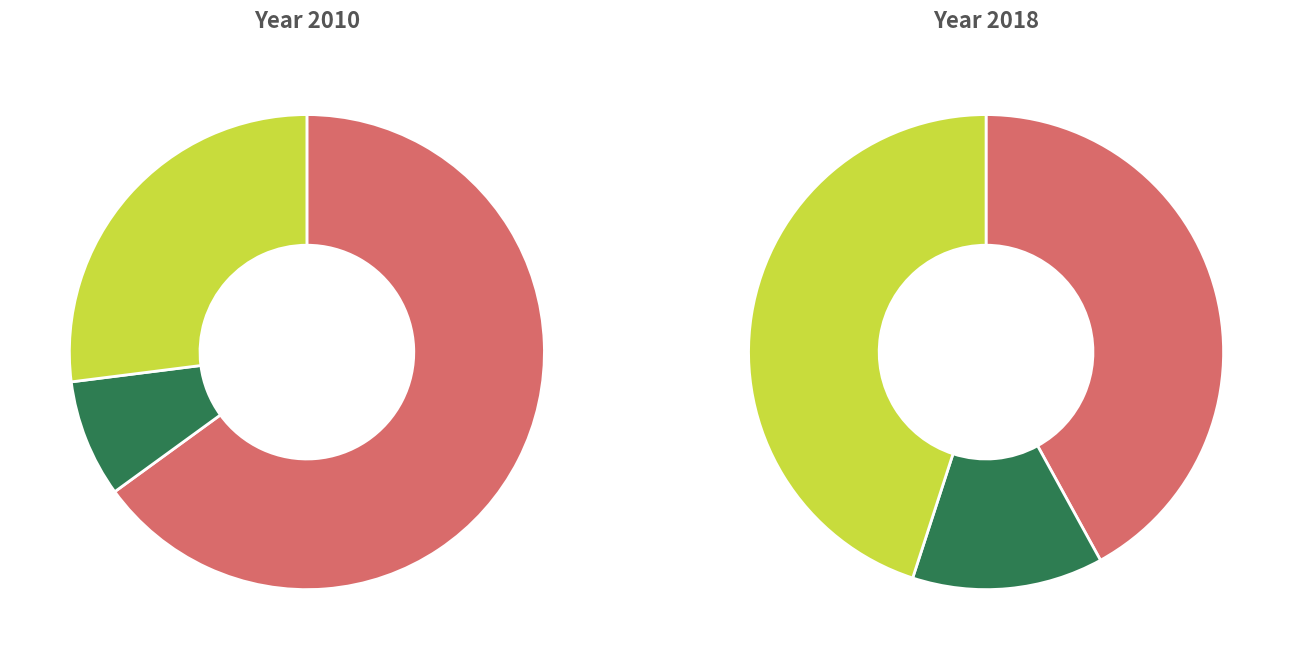

Is Himmelsglobus the majority of the pie?

Yes